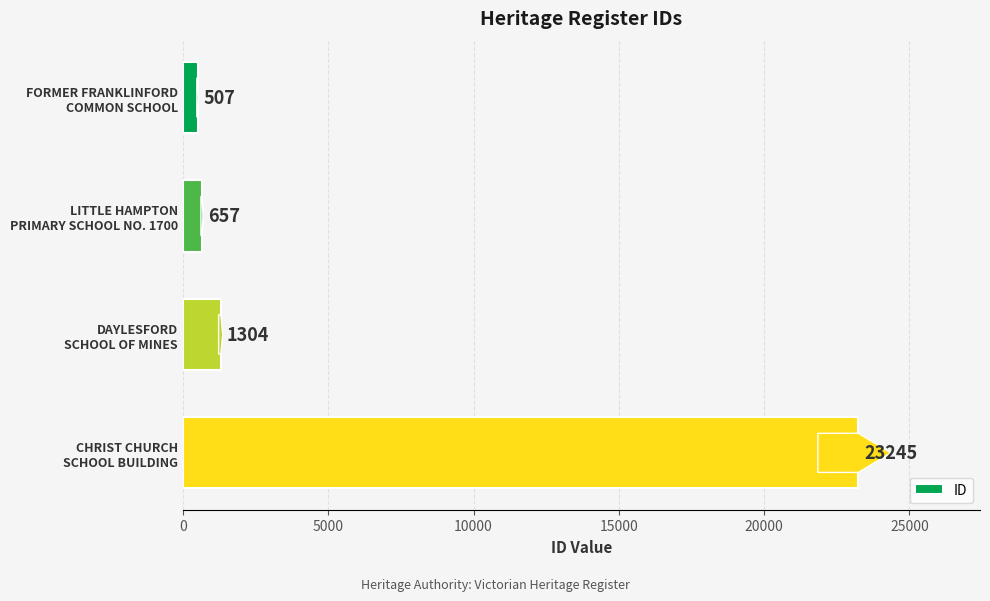

What is the minimum value shown in the chart?

507